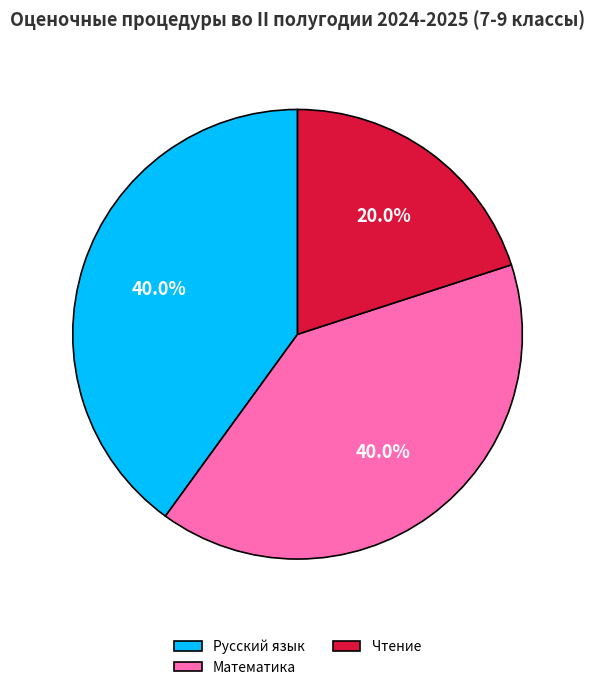

Is it true that Математика is 47% of the pie?

False